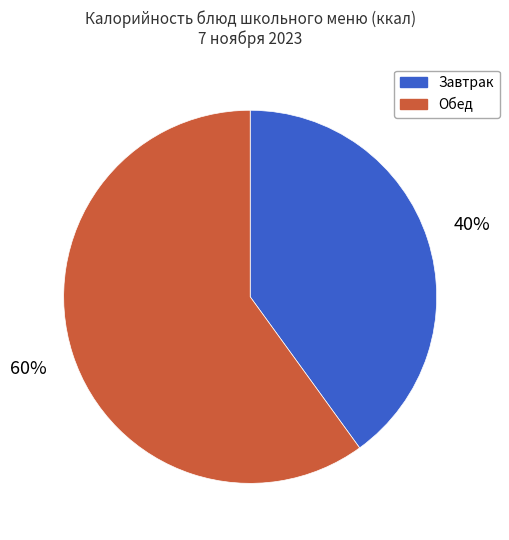

To the nearest percent, what is the average slice percentage?

50%